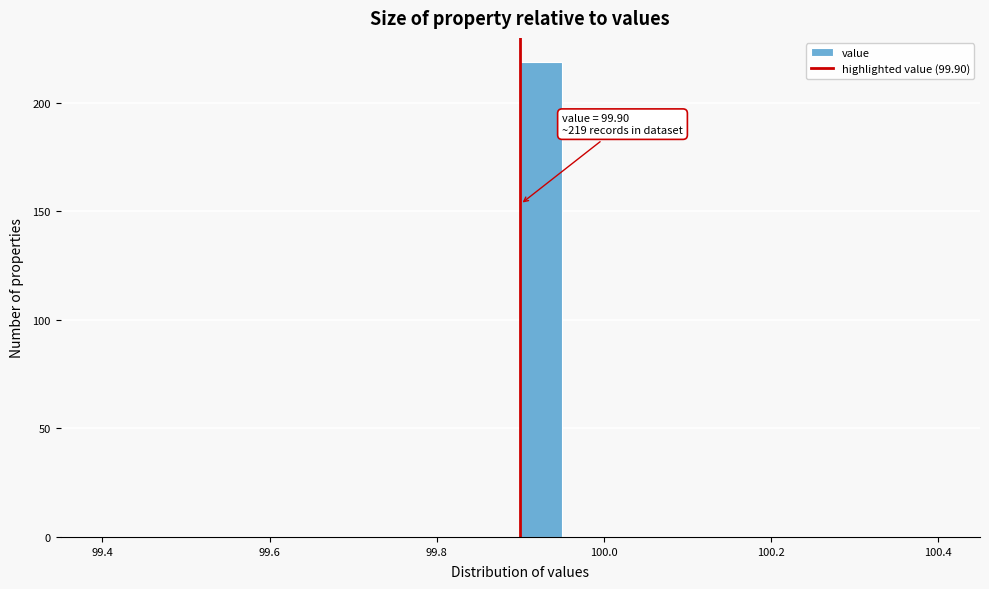

Around what value on the x-axis is the tallest bar? Give the approximate position of its centre, as read against the axis.

99.92